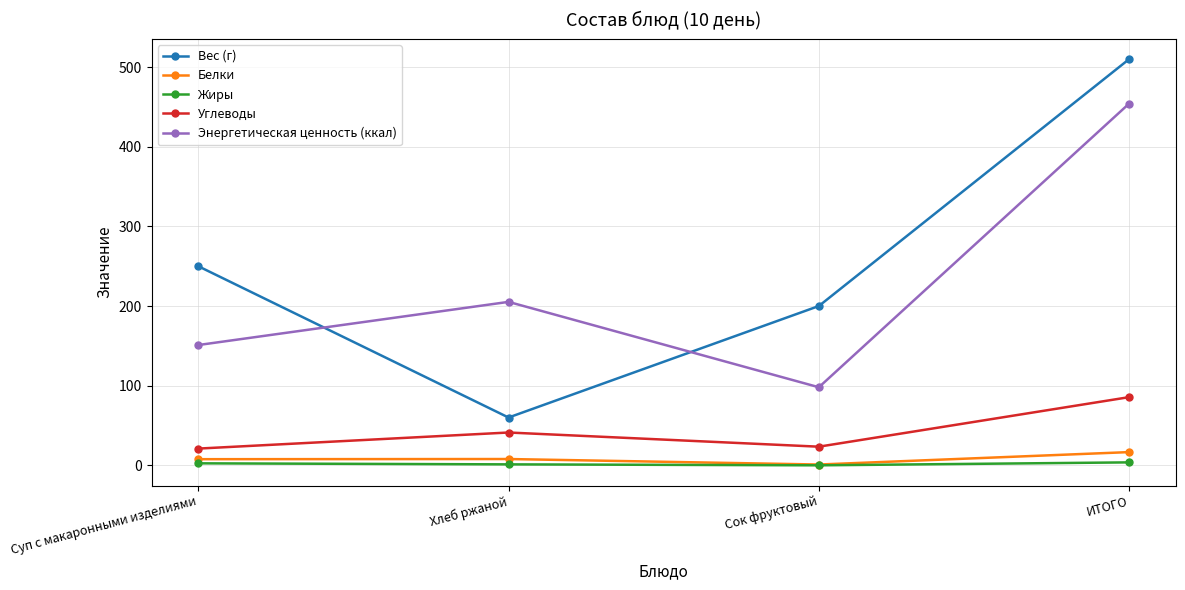

What is the label of the 2nd point from the right?

Сок фруктовый